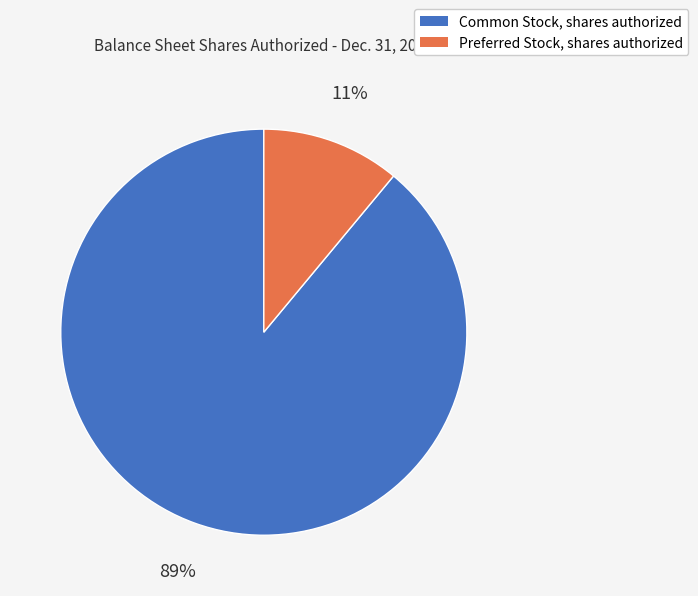

What is the smallest slice in the pie chart?

Preferred Stock, shares authorized